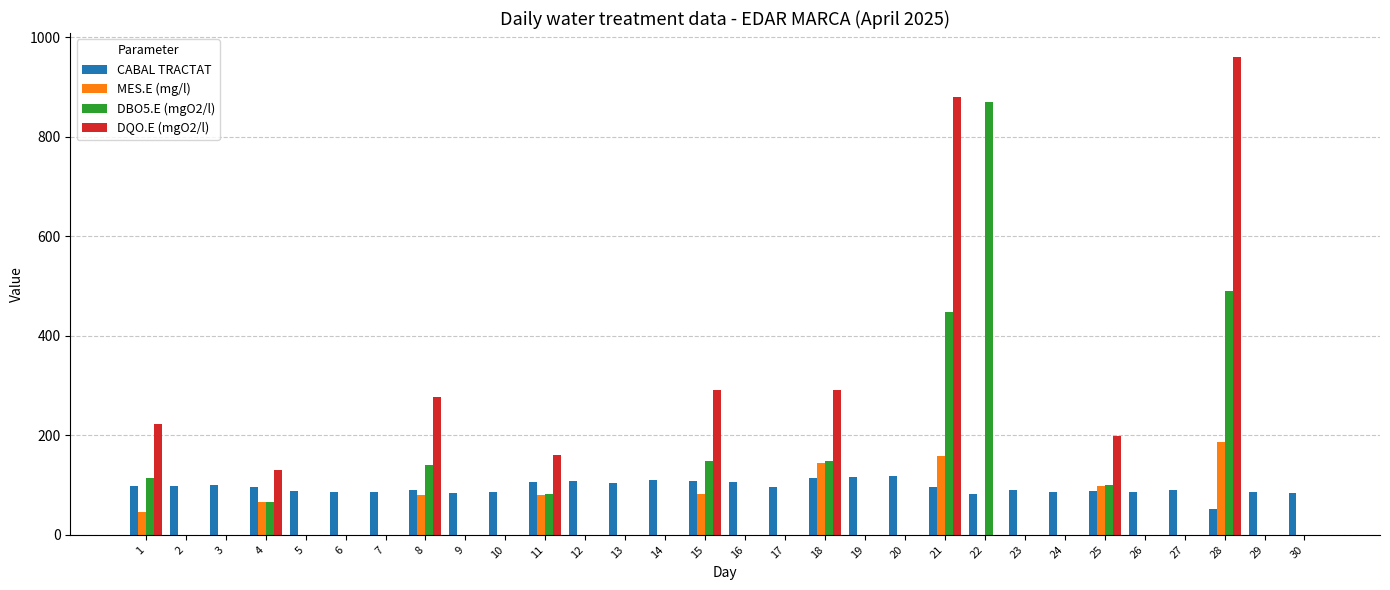

At which category is the sum across all series the highest?

28